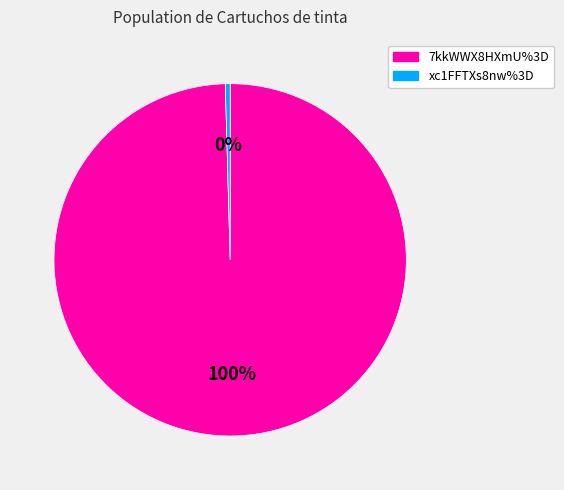

Approximately how many times larger is the value at 7kkWWX8HXmU%3D compared to xc1FFTXs8nw%3D?

225.0